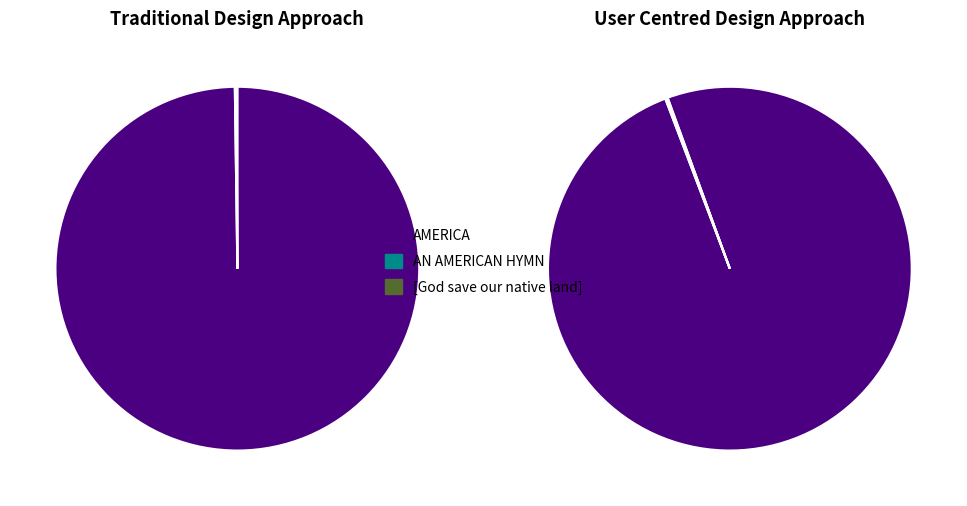

Does [God save our native land] represent more than half of the total?

No